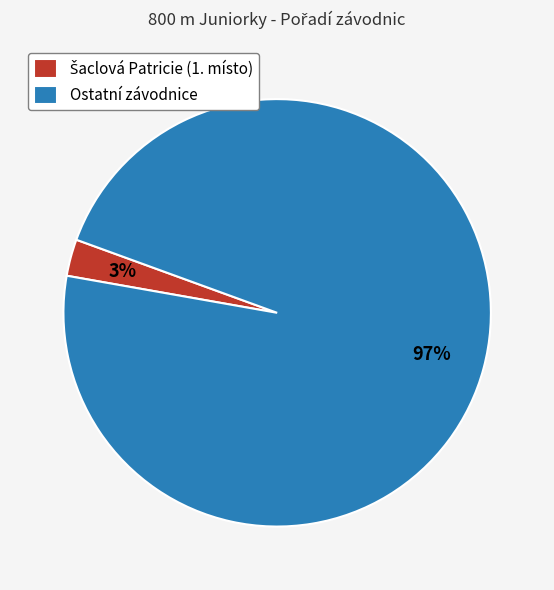

To the nearest percent, what is the difference between the largest and smallest slice percentages?

94%